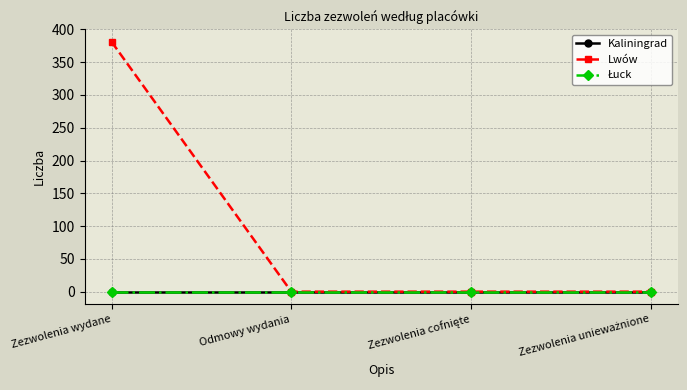

Does the chart have visible grid lines?

Yes